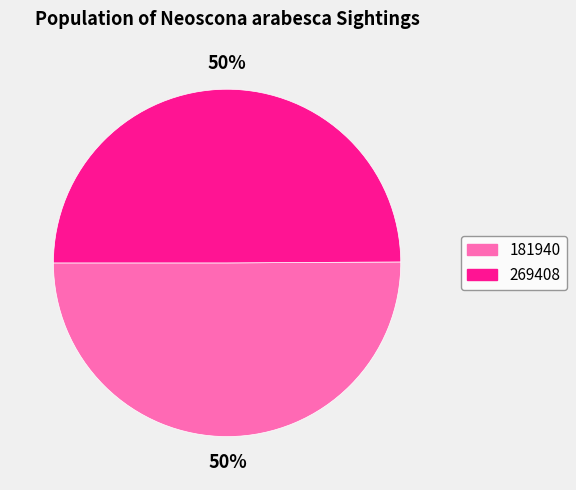

What is the ratio of the value at 181940 to the value at 269408?

1.0